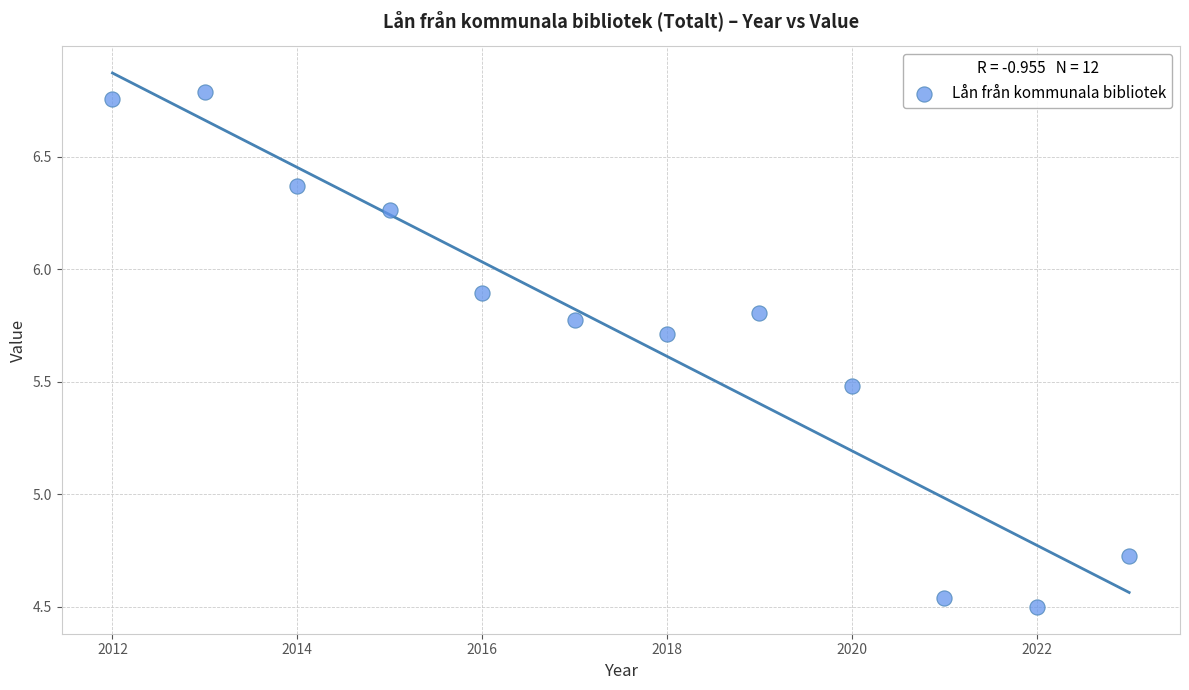

What is the average X value?

2017.5